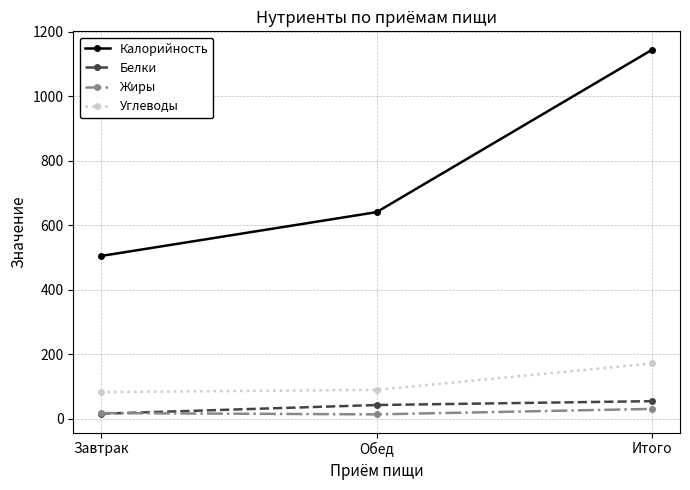

How many data points does each series have?

3